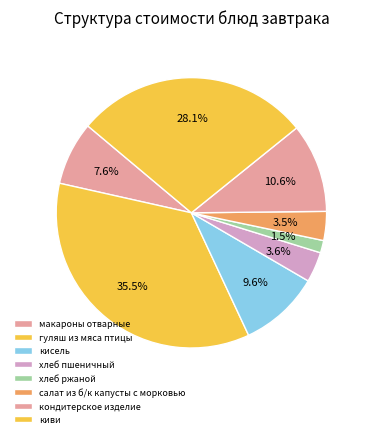

Rank the categories by value from lowest to highest.

хлеб ржаной, салат из б/к капусты с морковью, хлеб пшеничный, макароны отварные, кисель, кондитерское изделие, киви, гуляш из мяса птицы